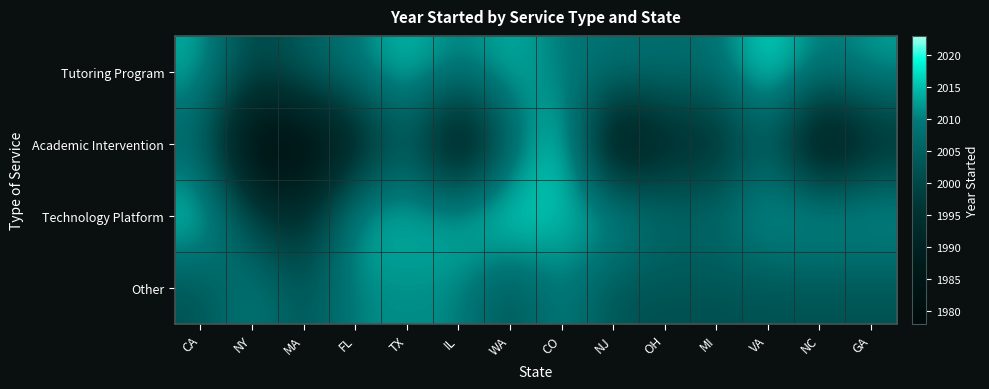

At which category does the chart reach its peak across all series?

CO